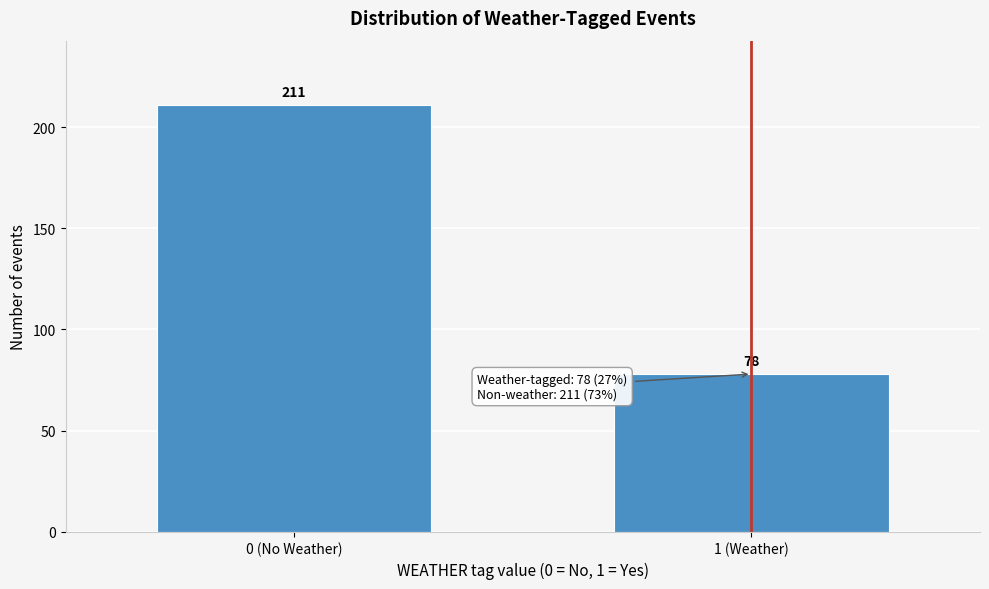

Reading left to right, transcribe all the data shown in this chart.

211	78